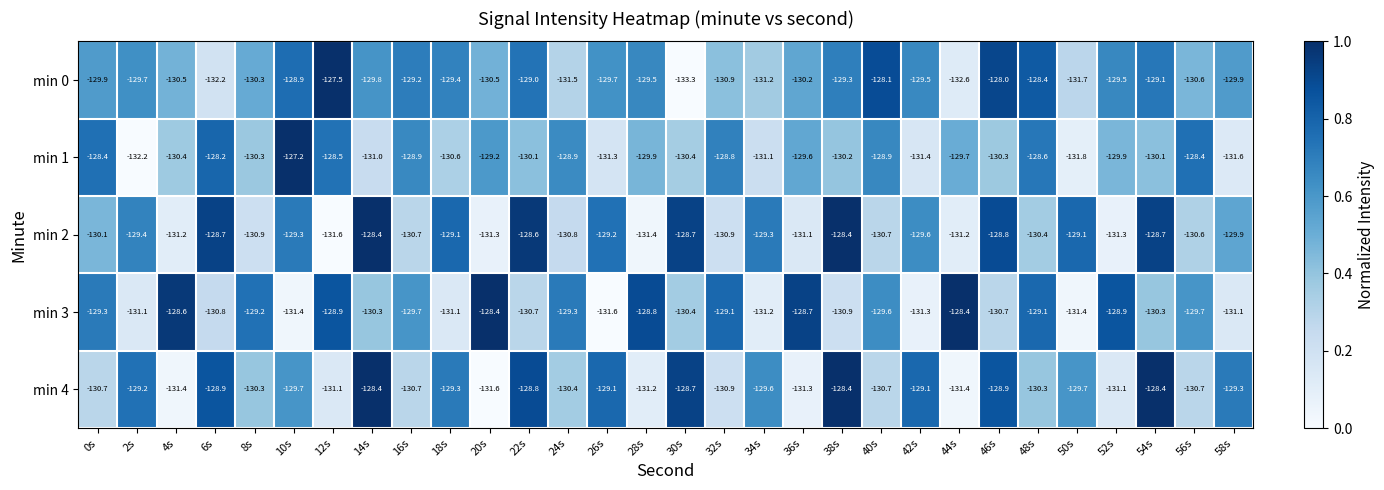

What is the sum of the min 2 values at 16s and 48s?

-261.1